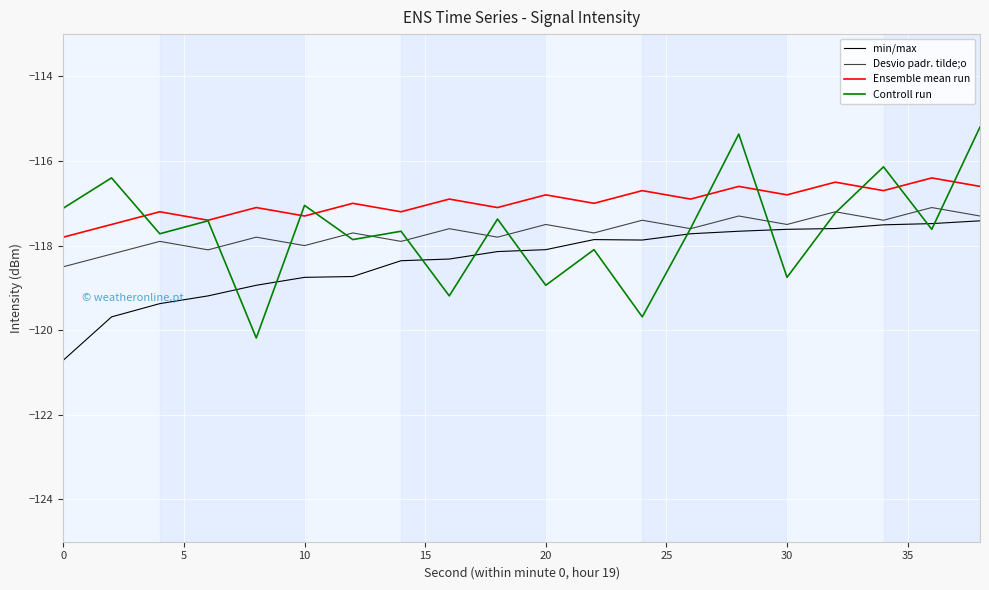

Which series has the largest total across all categories?

Ensemble mean run